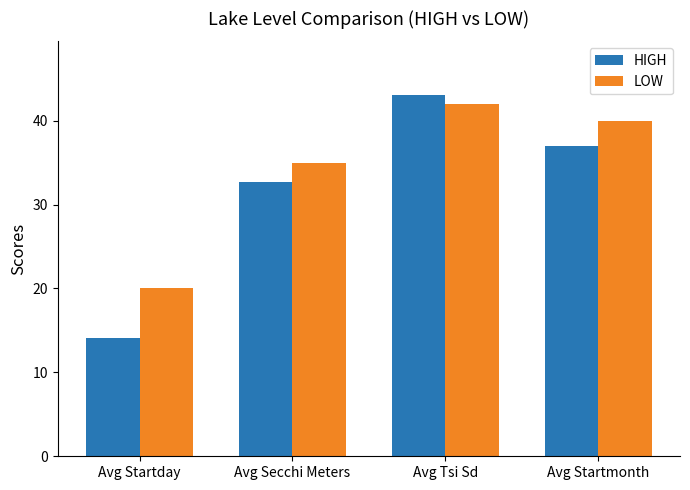

Which series has the largest total across all categories?

LOW